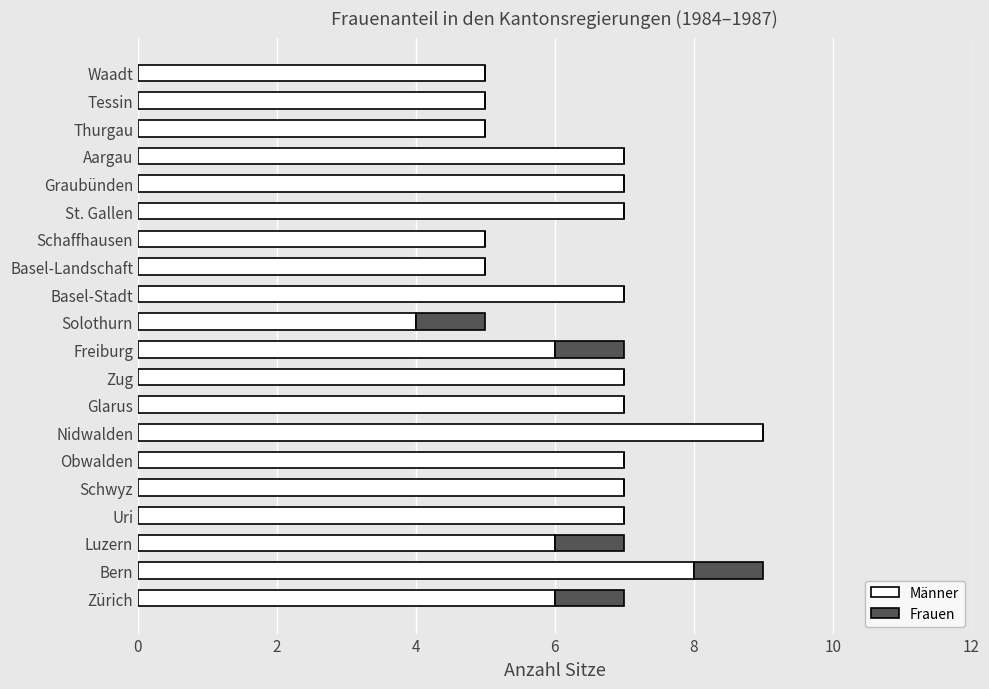

Count the Männer values in the range 5 to 7.

17